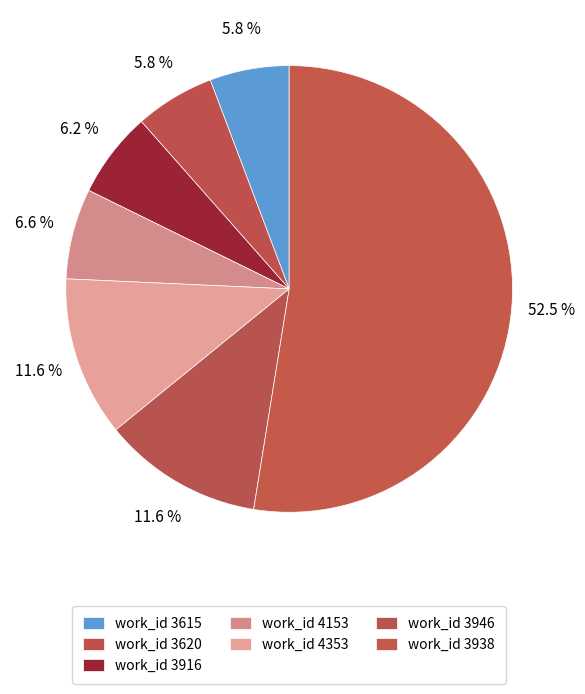

Count the number of slices in the pie.

7